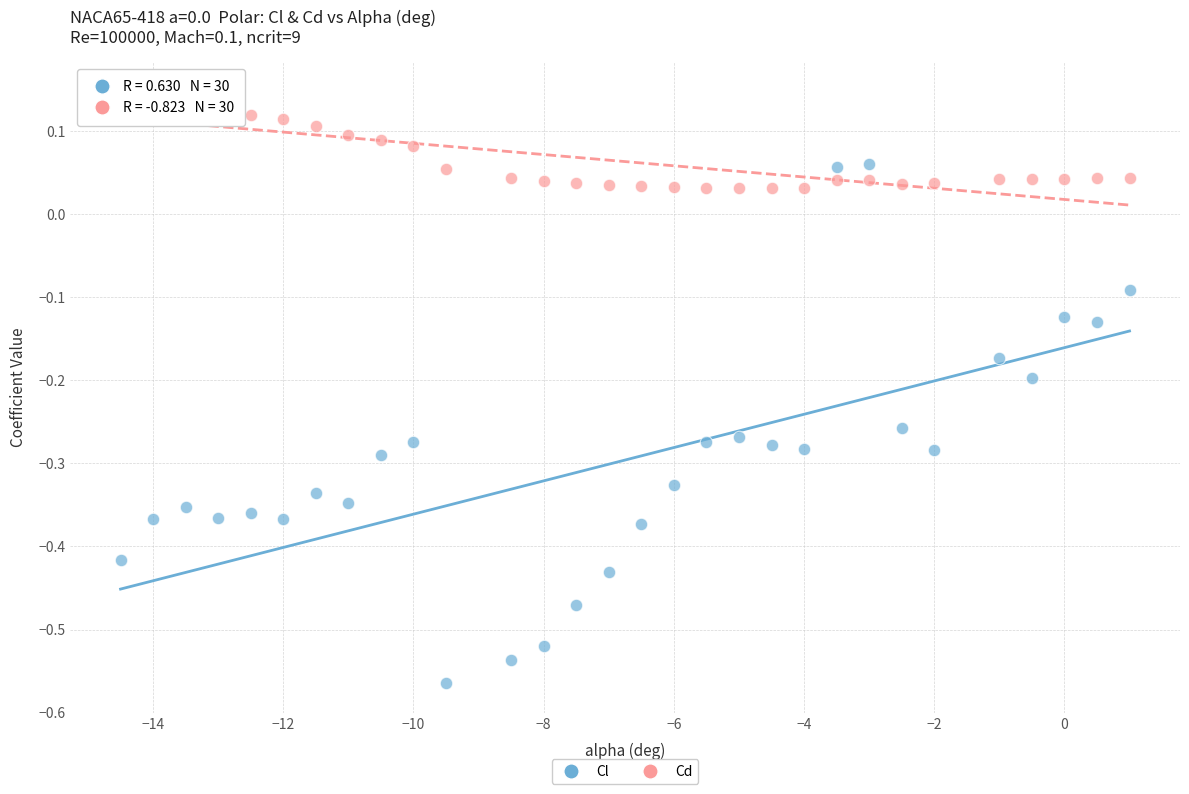

Across all data points, what is the range of X values (max minus min)?

15.5